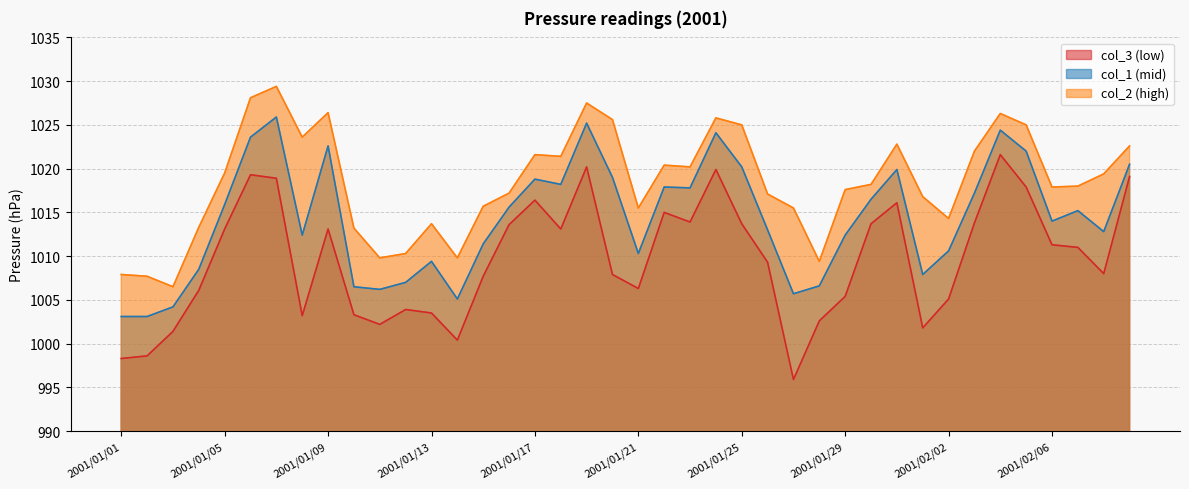

What is the difference between the col_1 values at 2001/01/06 and 2001/01/24?

0.5